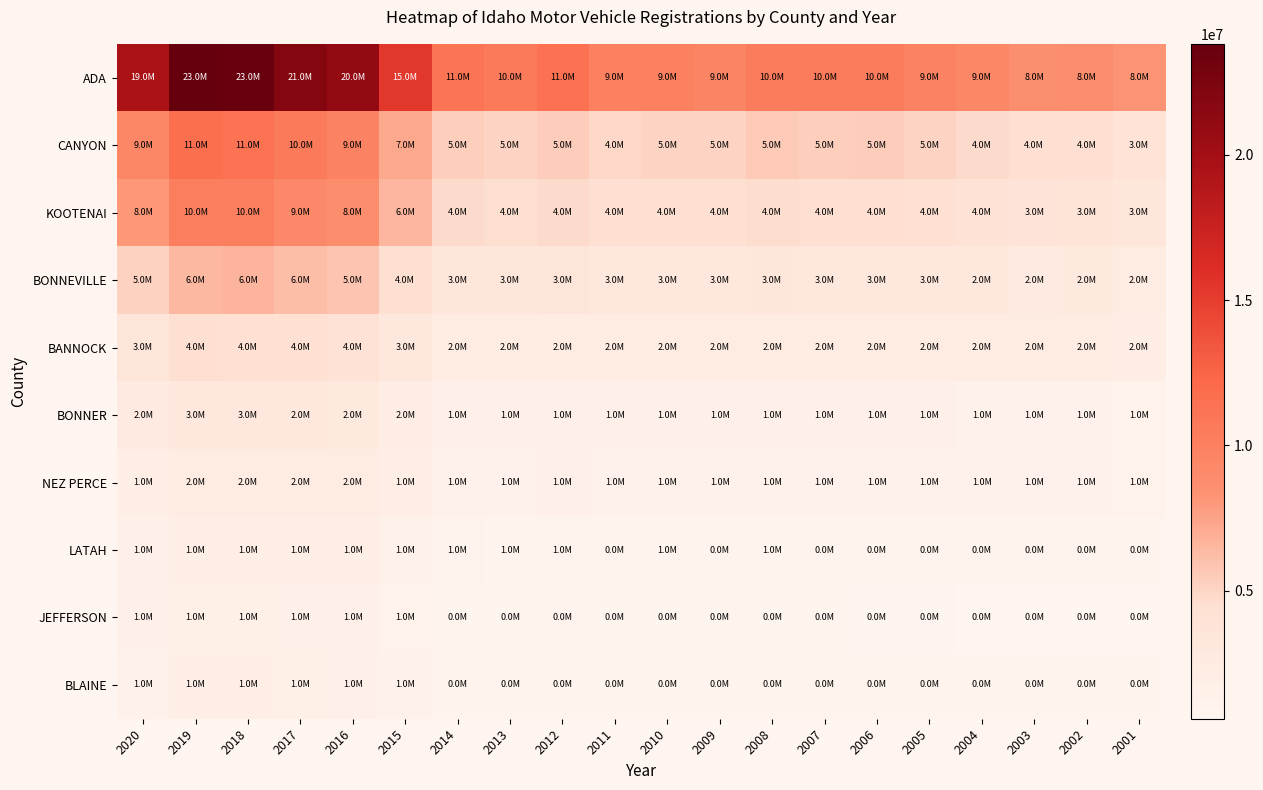

List the series in order of their peak value, lowest first.

JEFFERSON, BLAINE, LATAH, NEZ PERCE, BONNER, BANNOCK, BONNEVILLE, KOOTENAI, CANYON, ADA